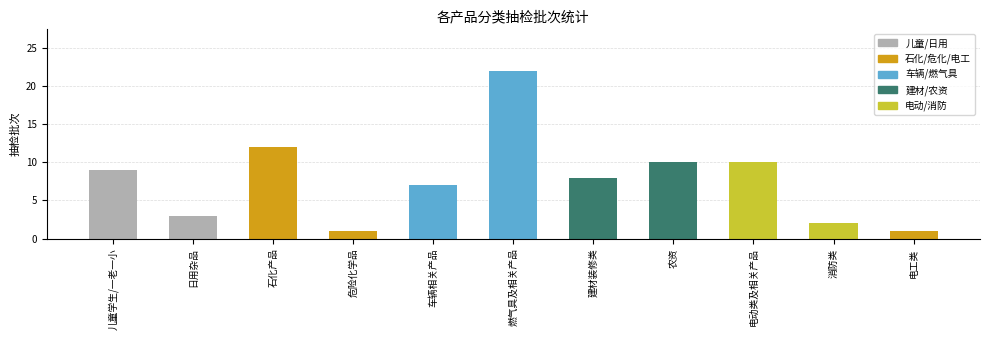

Is it true that the value at 危险化学品 is 1?

True